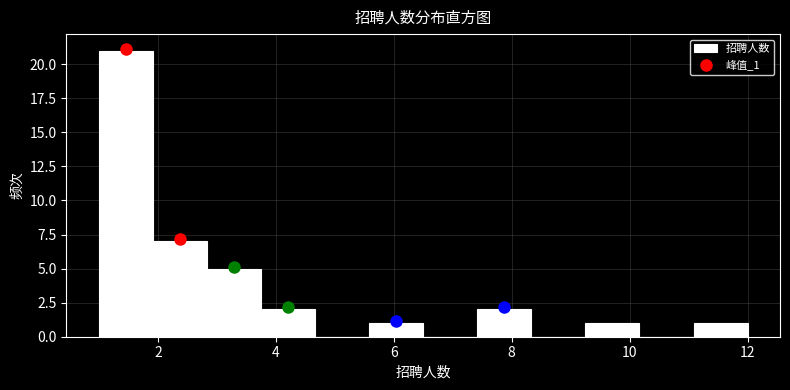

Reading left to right, transcribe this chart: for each bar, give the range it covers on the x-axis and its height. Neither the bar edges nor the heights are printed on the chart, so give them approximately, as read against the axes.

1.0 to 2.0: 21
2.0 to 2.8: 7
2.8 to 3.8: 5
3.8 to 4.6: 2
4.6 to 5.6: 0
5.6 to 6.6: 1
6.6 to 7.4: 0
7.4 to 8.4: 2
8.4 to 9.2: 0
9.2 to 10.2: 1
10.2 to 11.0: 0
11.0 to 12.0: 1